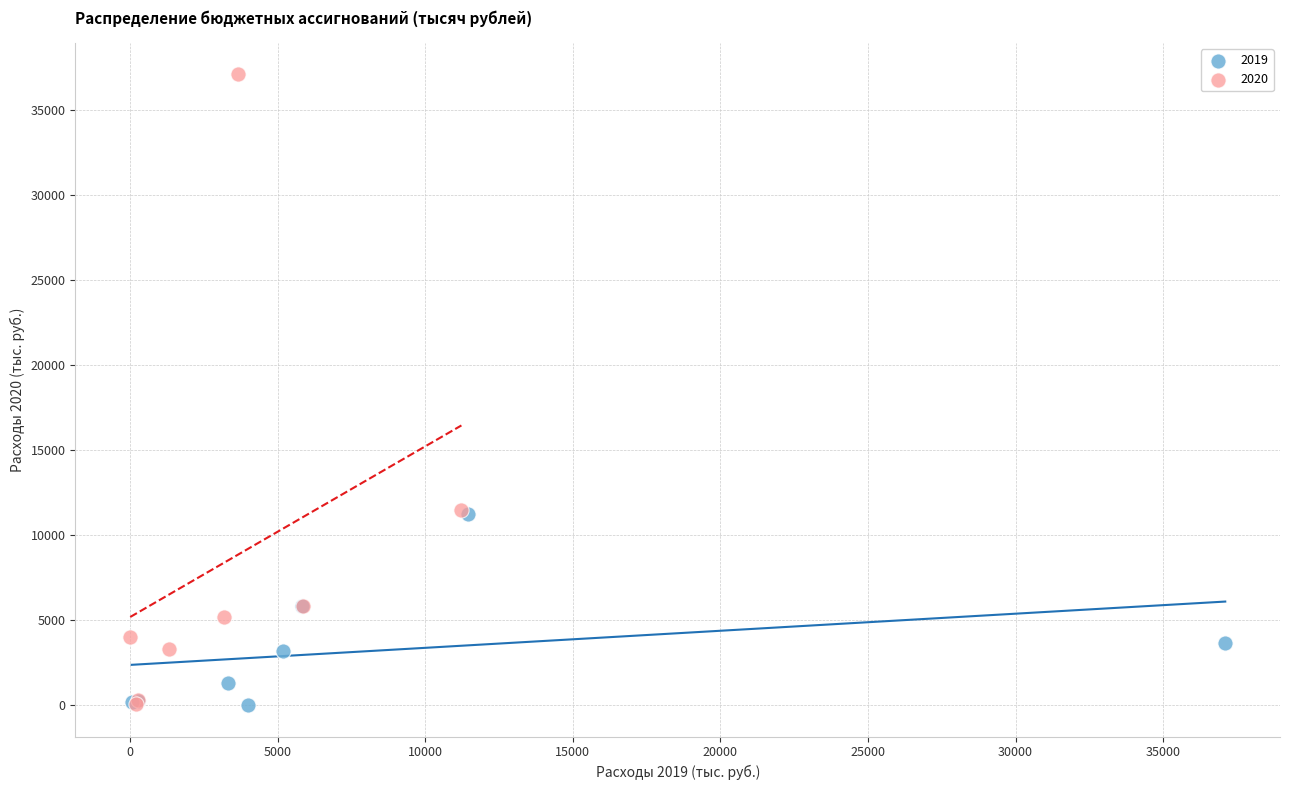

What are all the series names shown in the legend?

2019, 2020